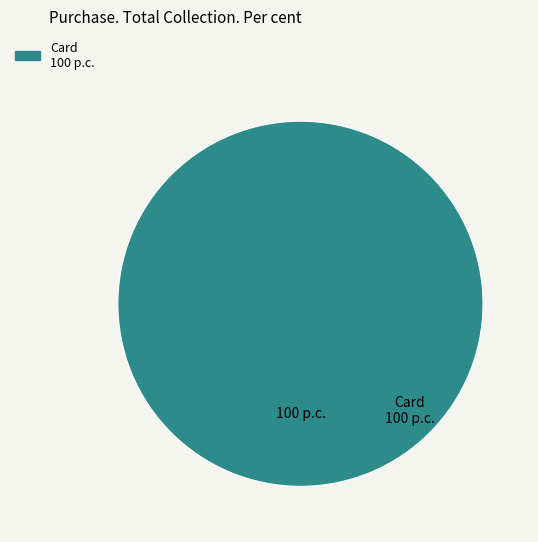

Count the number of slices in the pie.

1